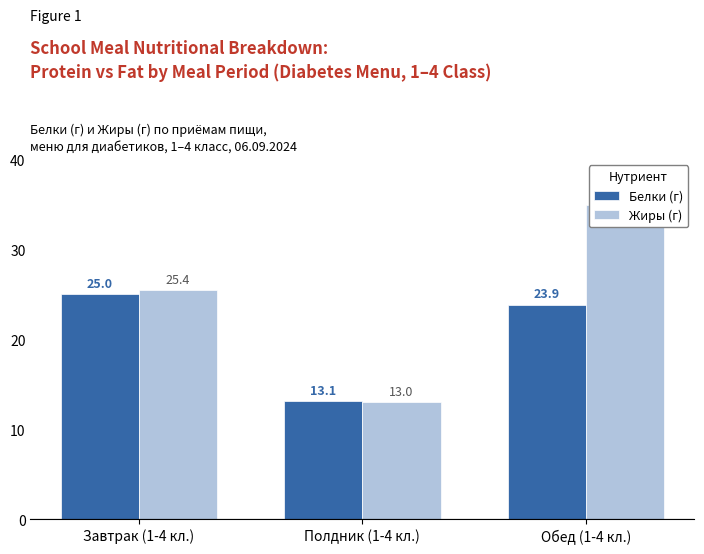

Are the bars horizontal?

No